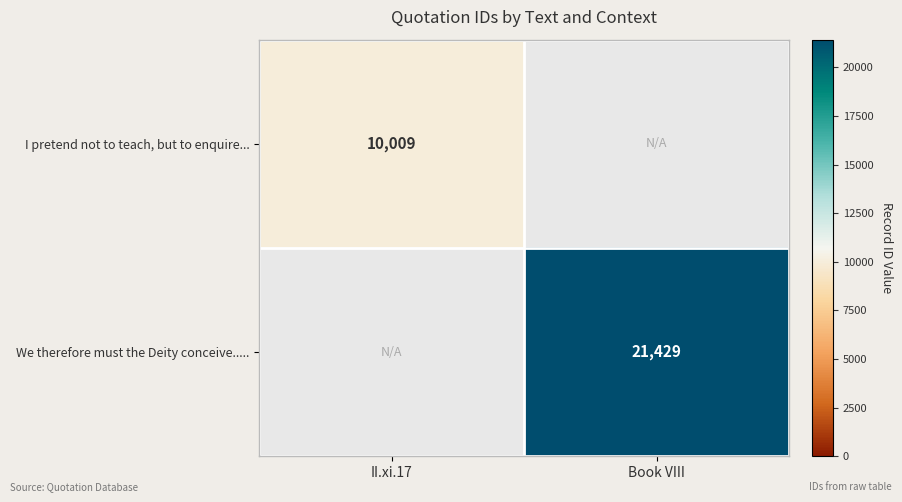

The value of We therefore must the Deity conceive..... at Book VIII is 21429. True or false?

True